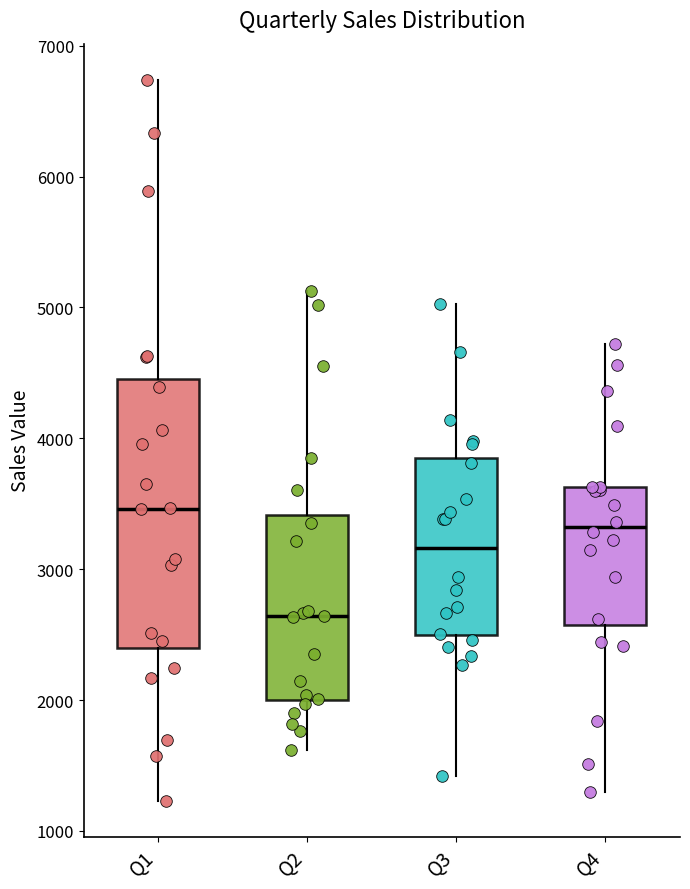

Where does the median line of the box for Q1 sit on the y-axis? The values are not printed on the chart, so give them approximately, as read against the axis.

3500